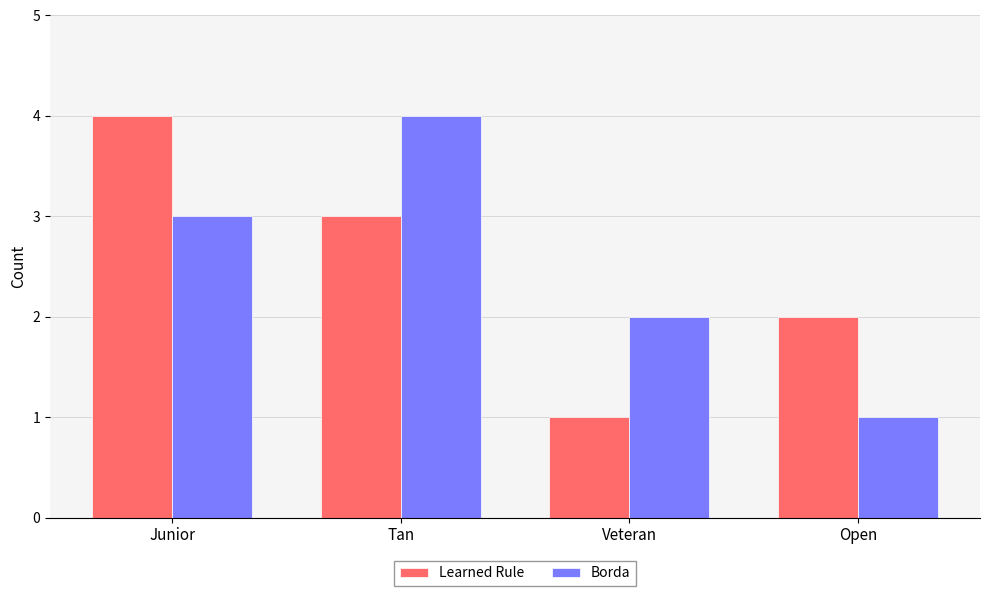

What are all the series names shown in the legend?

Learned Rule, Borda